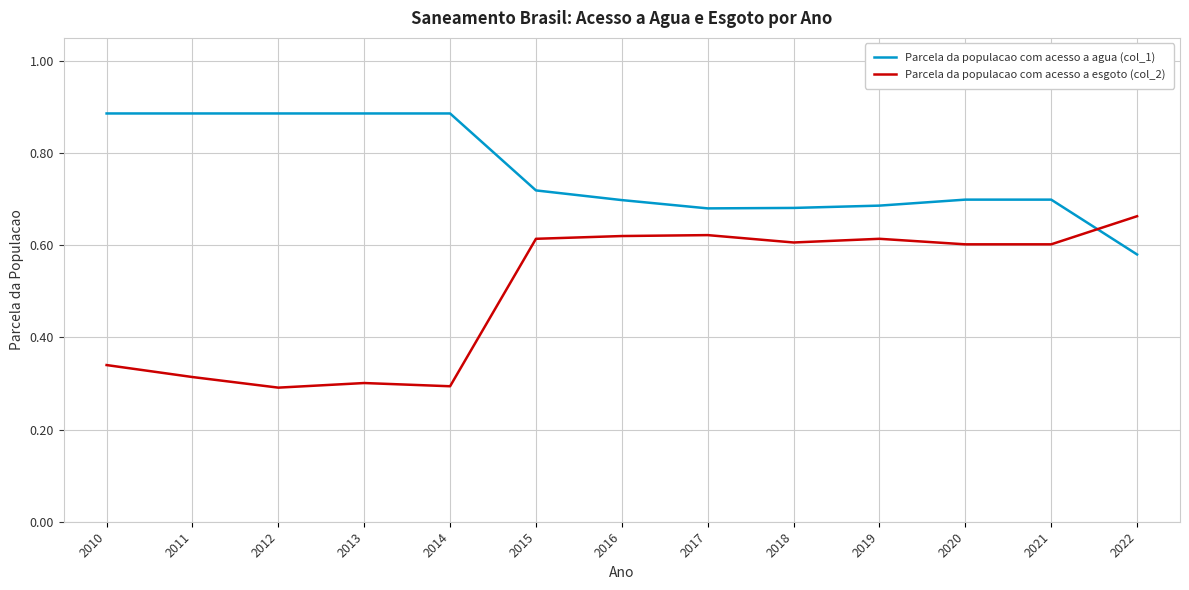

Count the Parcela da populacao com acesso a agua (col_1) values in the range 0 to 1.

13